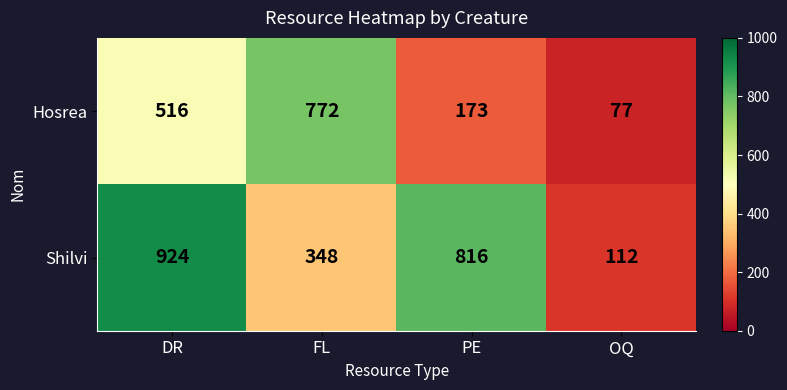

True or false: Shilvi has a value of 112 at OQ.

True